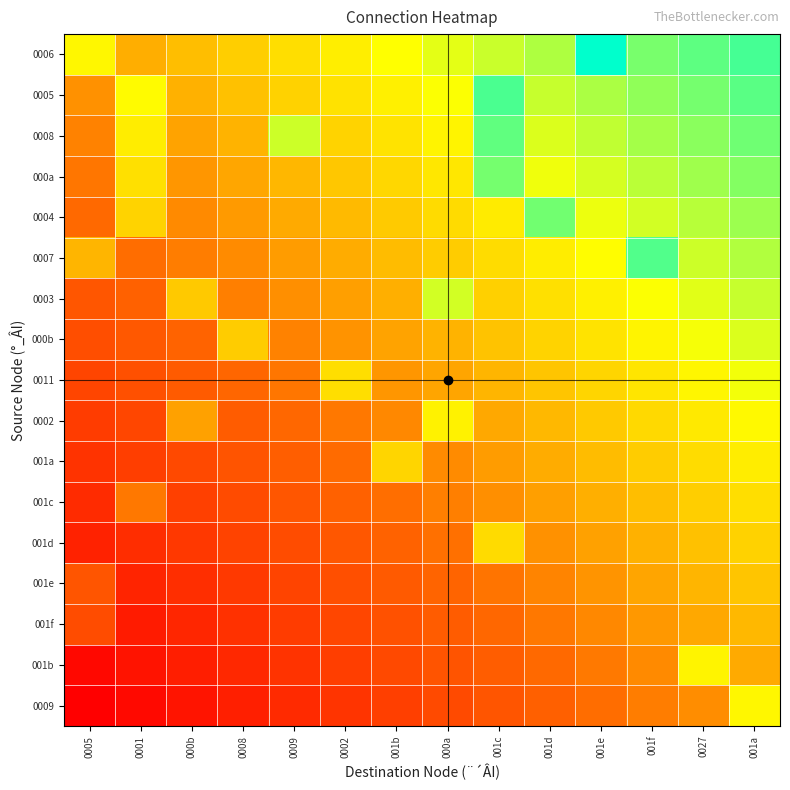

How many data points does each series have?

14